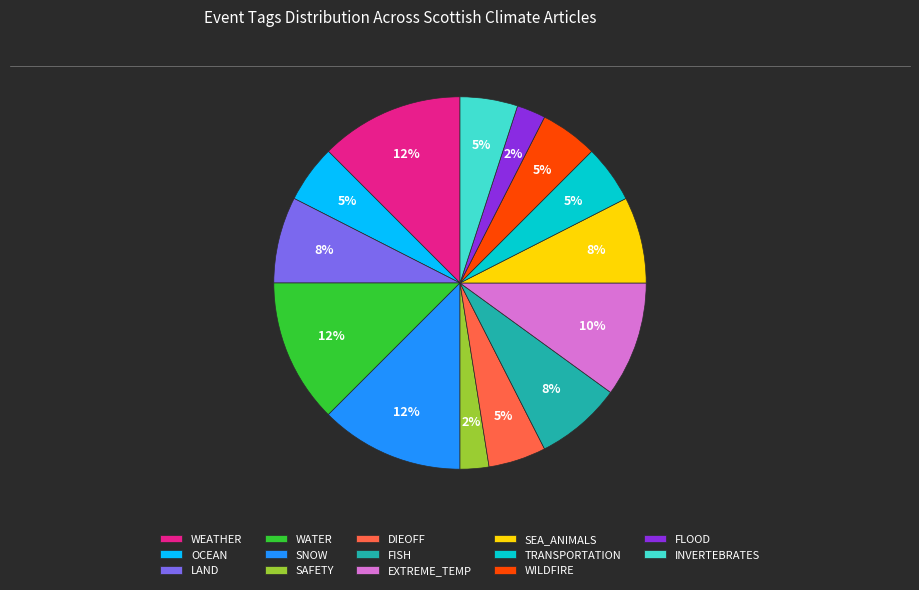

Is LAND the majority of the pie?

No